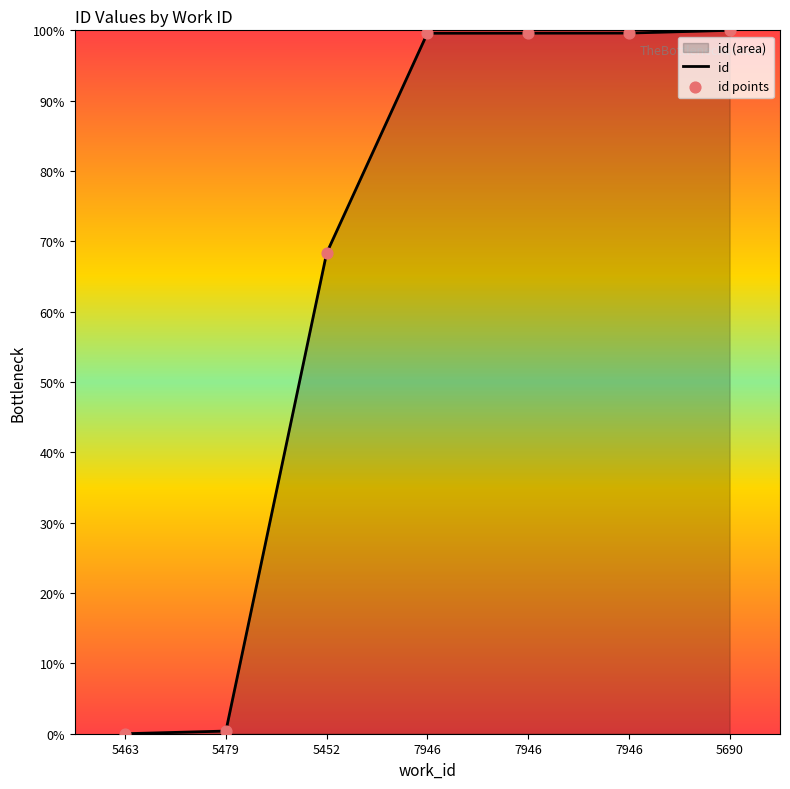

What is the change in value from 5452 to 7946?

+31.3